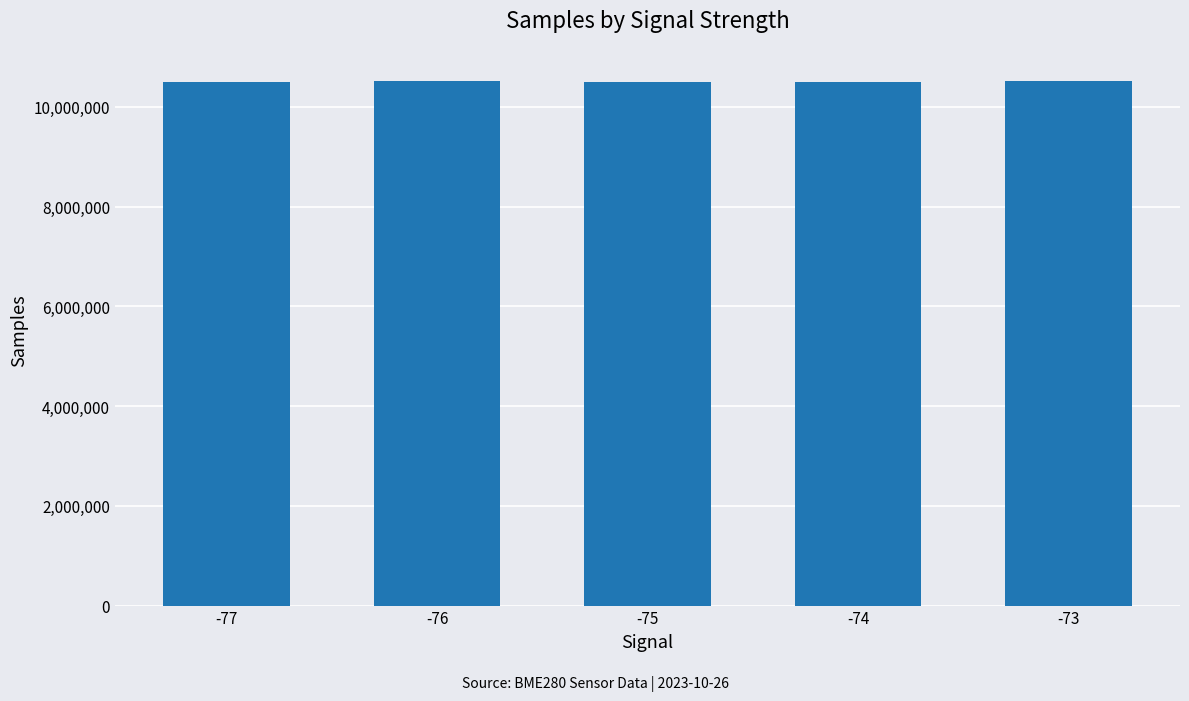

How many data points are less than 10505210?

2